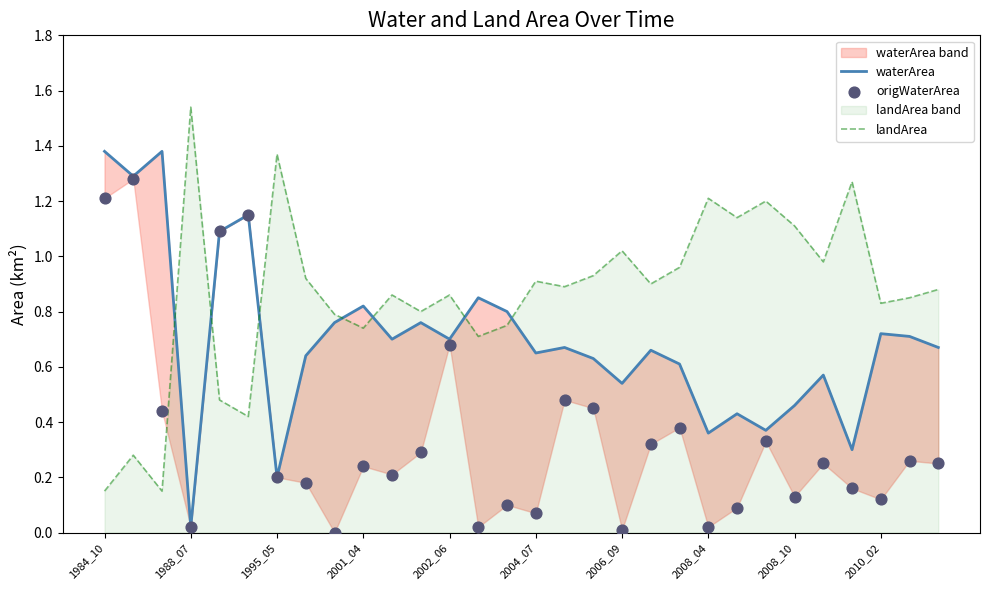

Is the value of waterArea at 23 greater than the value of landArea at 29?

No